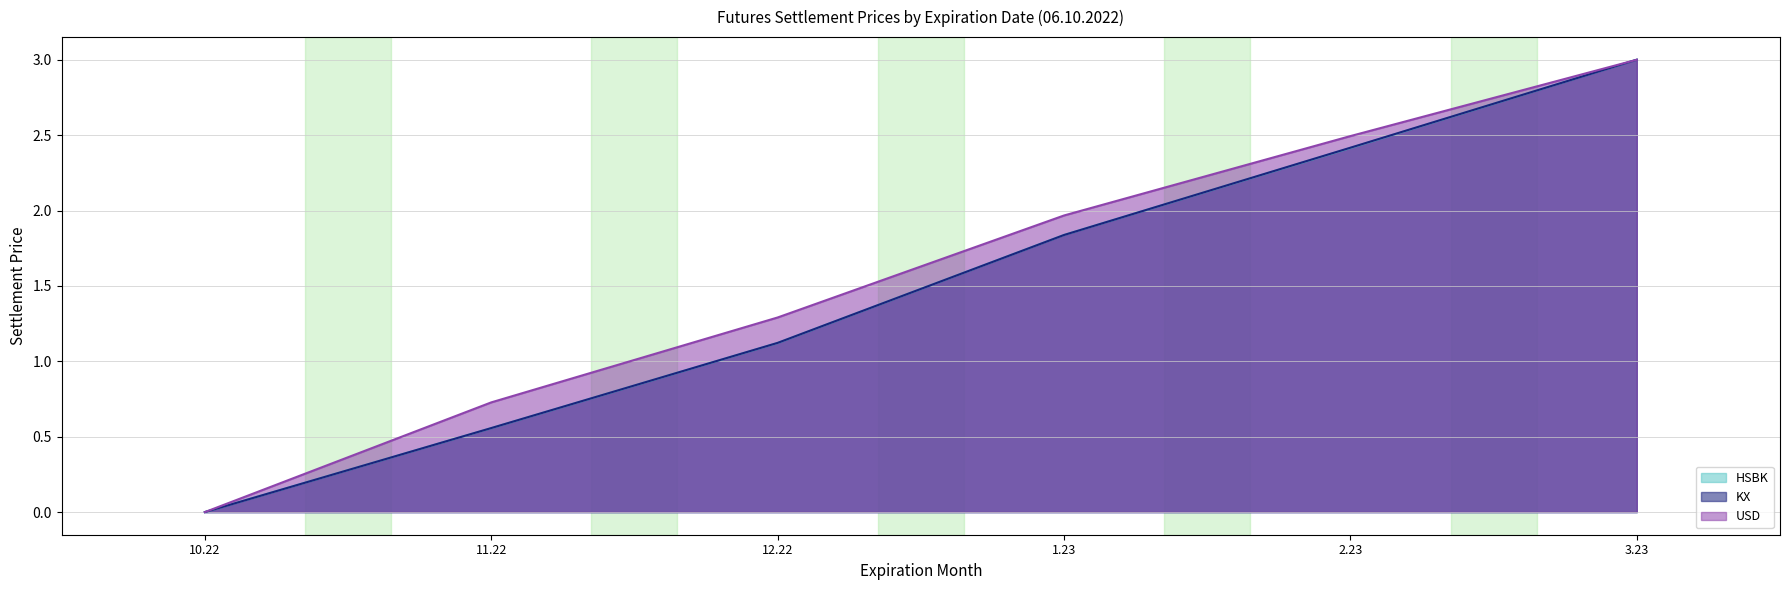

True or false: KX line has a value of 3.0 at 3.23.

True